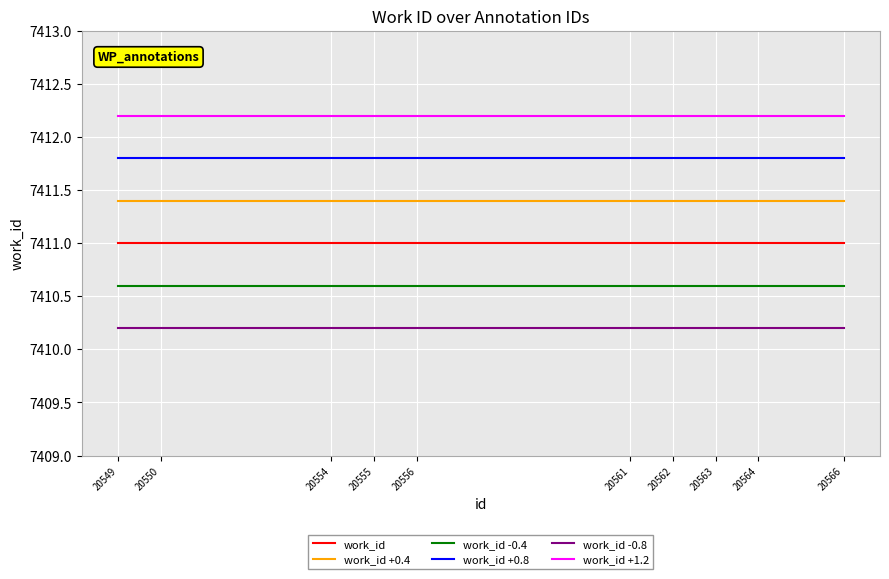

True or false: work_id and work_id +1.2 cross at least once.

False